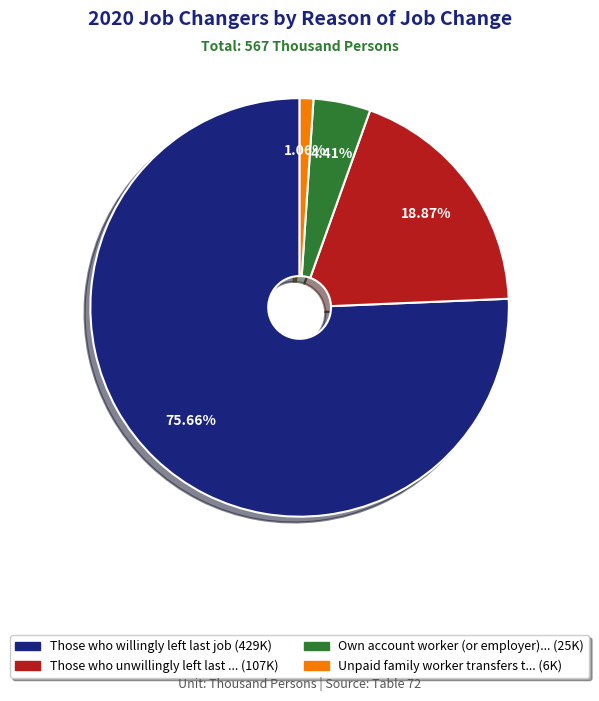

How many slices are in this pie chart?

4